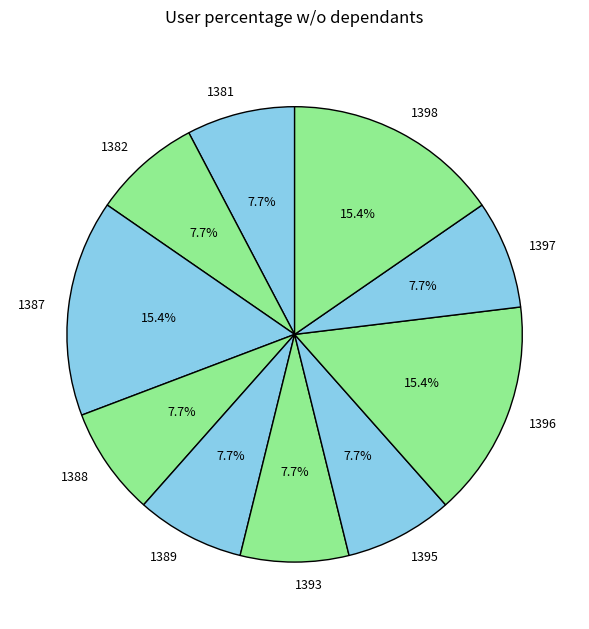

Does 1388 account for over 50% of the chart?

No